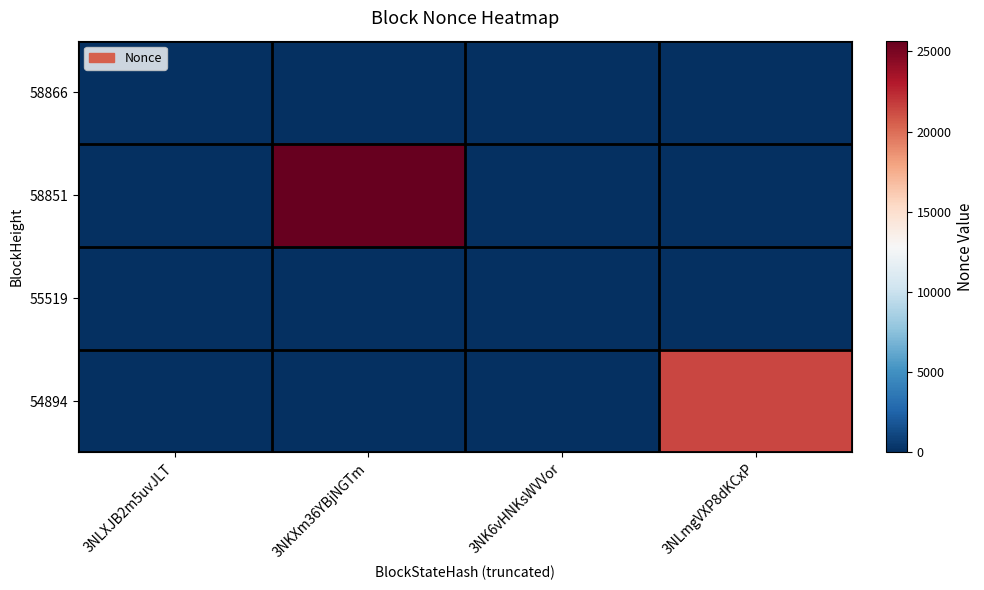

What is the difference between the highest and lowest values at 3NLXJB2m5uvJLT?

1